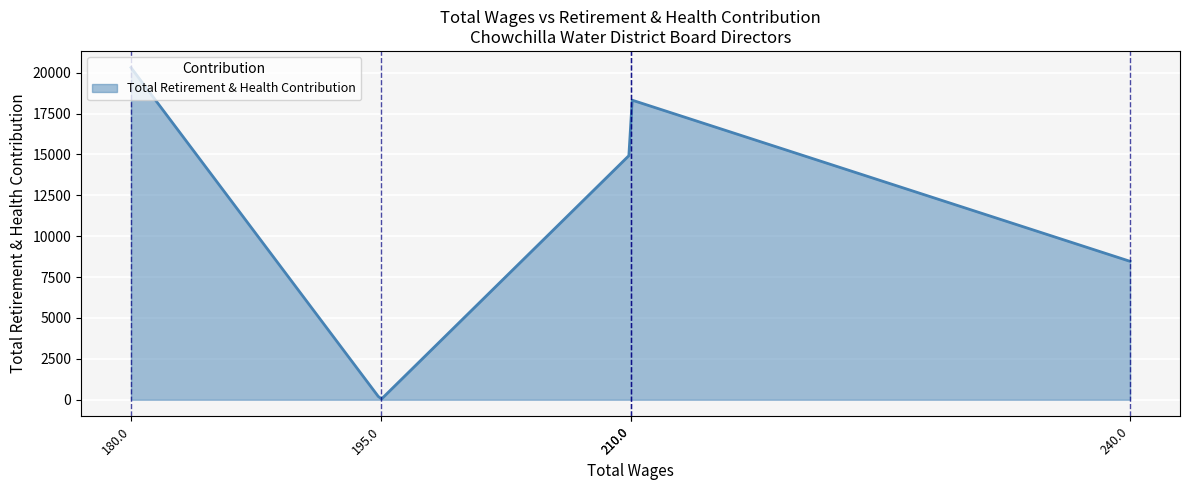

How many lines are shown in the chart?

1